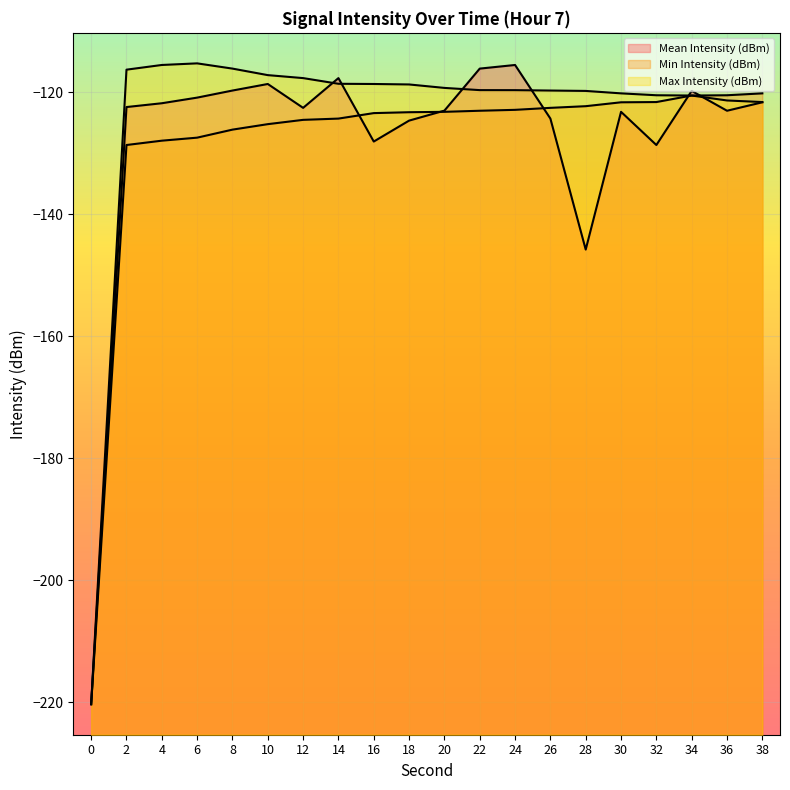

How many values in the Min Intensity (dBm) series exceed -123?

8